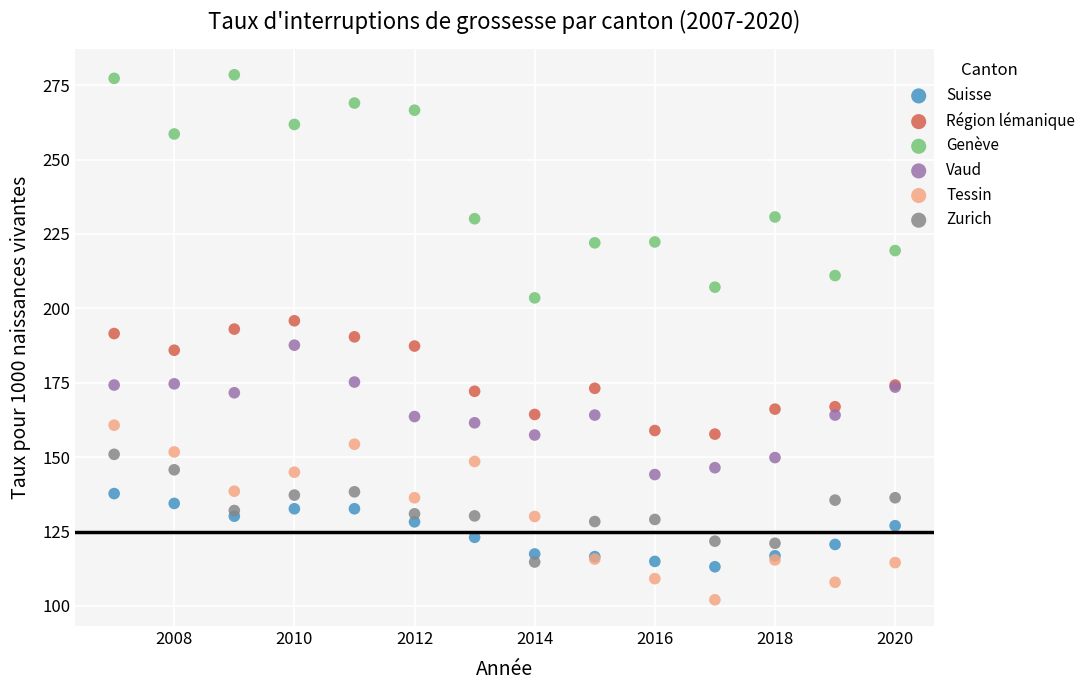

Which series reaches the maximum Y coordinate?

Genève